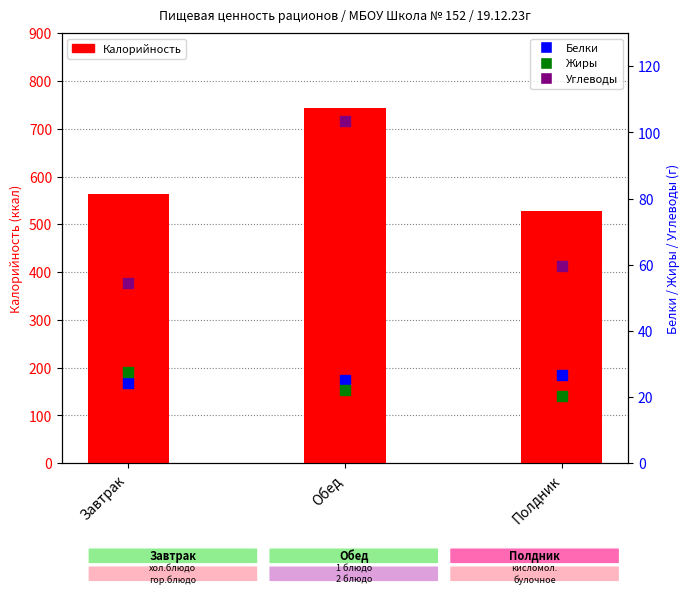

At how many categories does at least one series exceed 541?

2